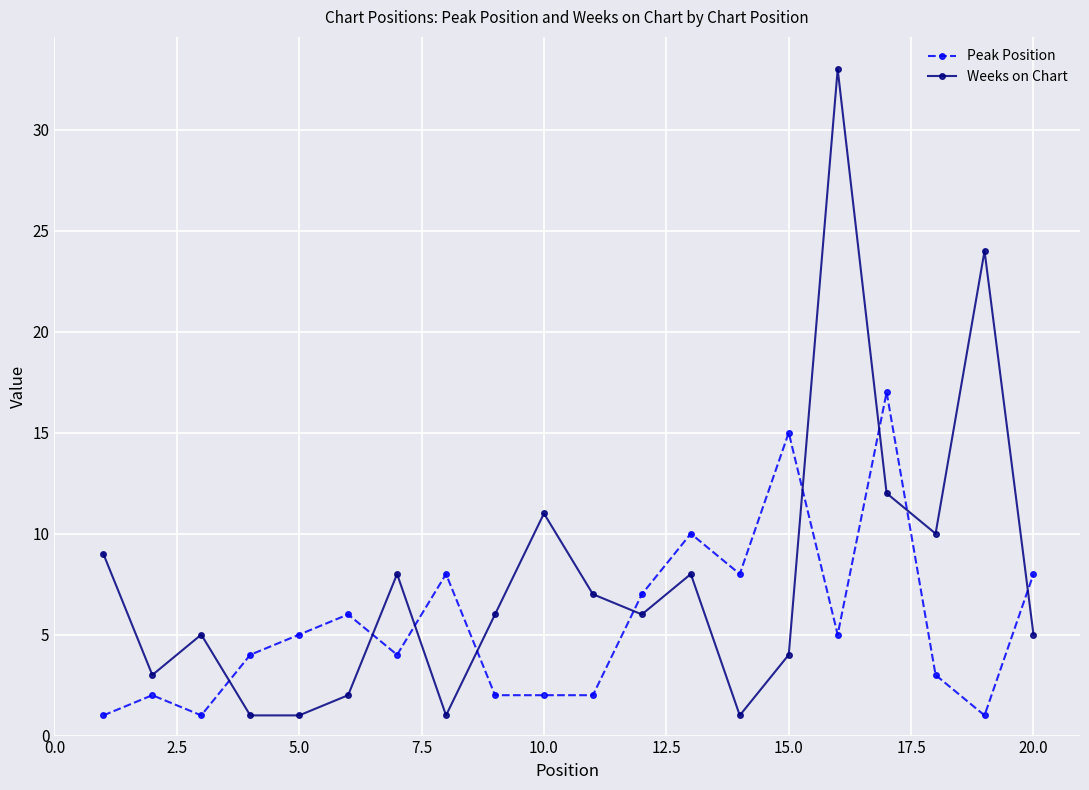

After their last crossing, which series has the higher values: Peak Position or Weeks on Chart?

Peak Position